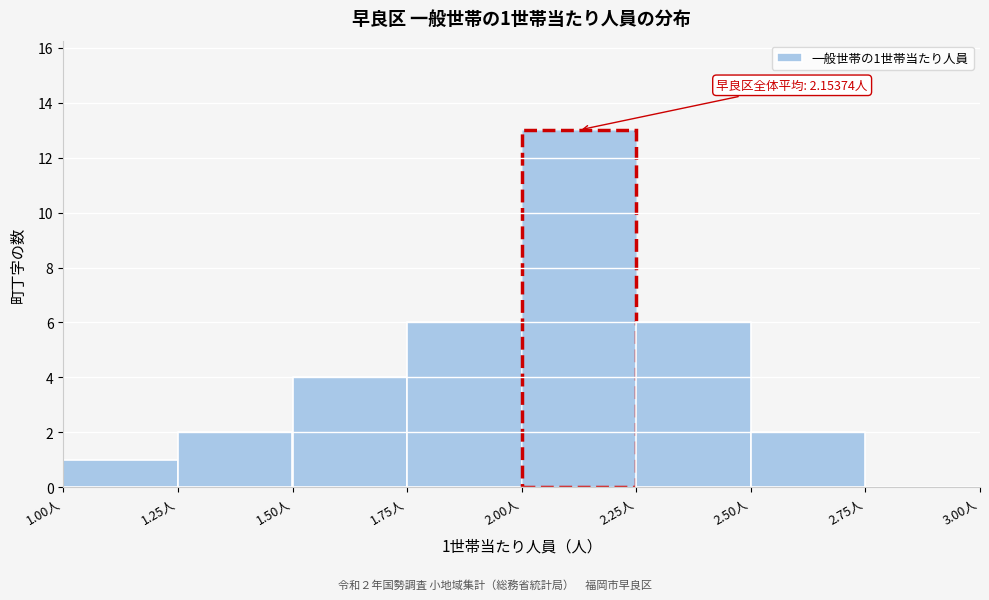

Which range on the x-axis has the tallest bar?

2.00 to 2.25